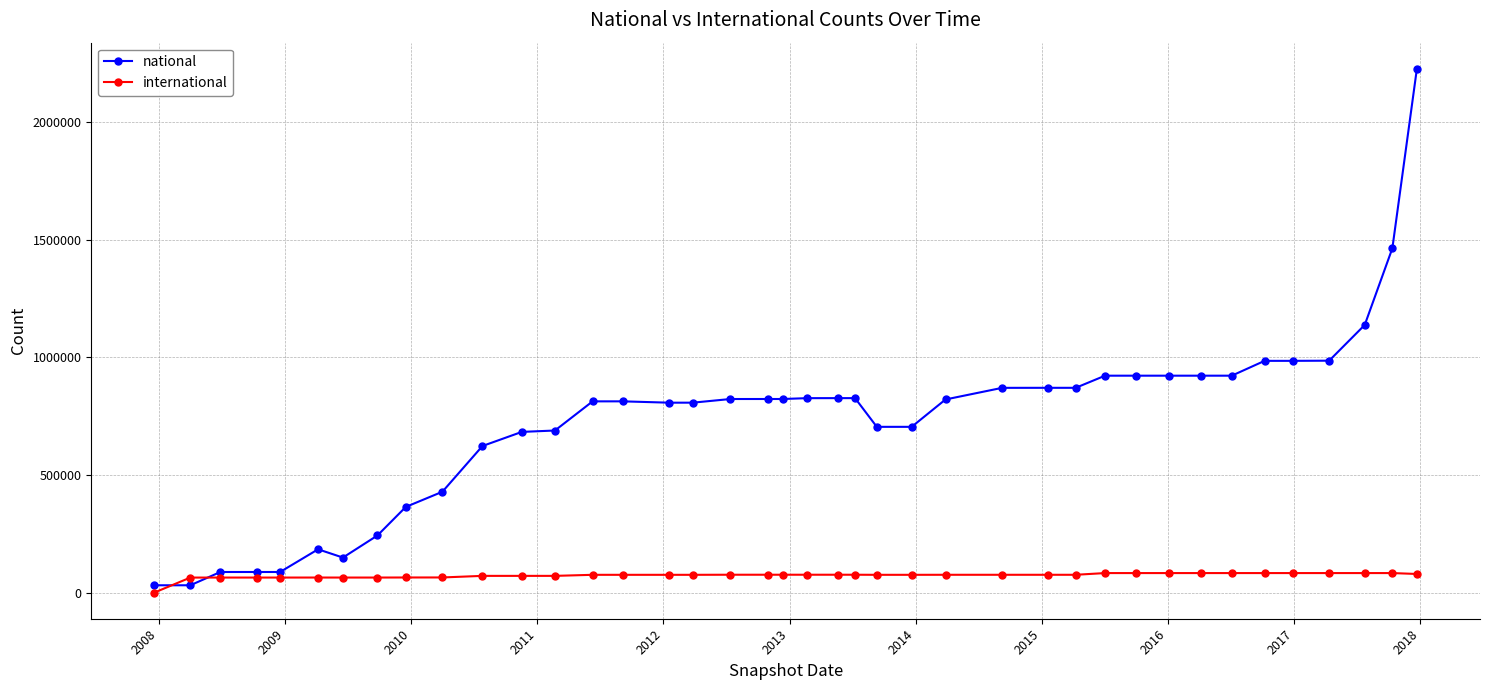

List the series in order of their peak value, lowest first.

international, national